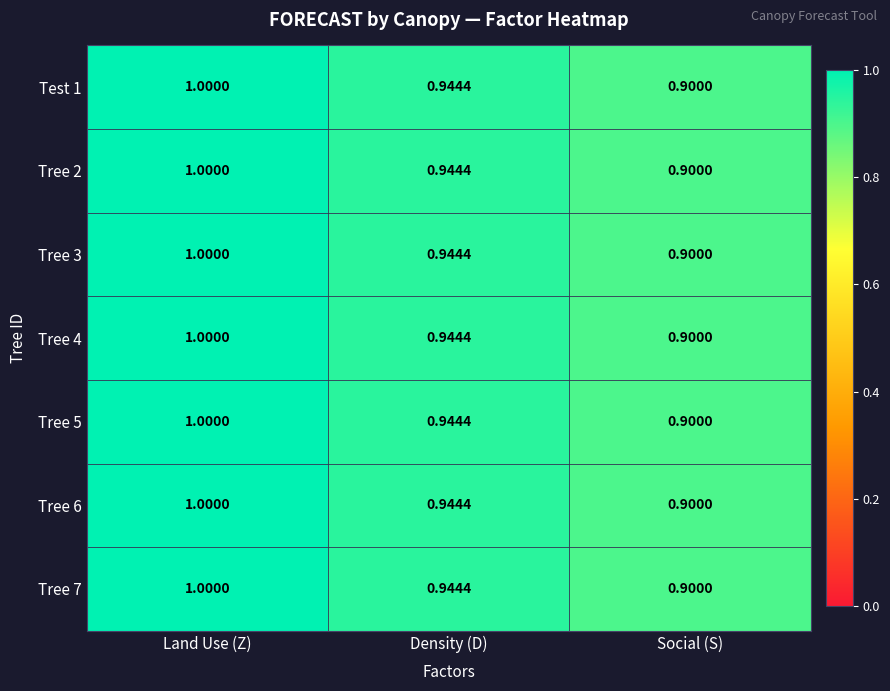

Which category has the highest value in the Tree 4 series?

Land Use (Z)